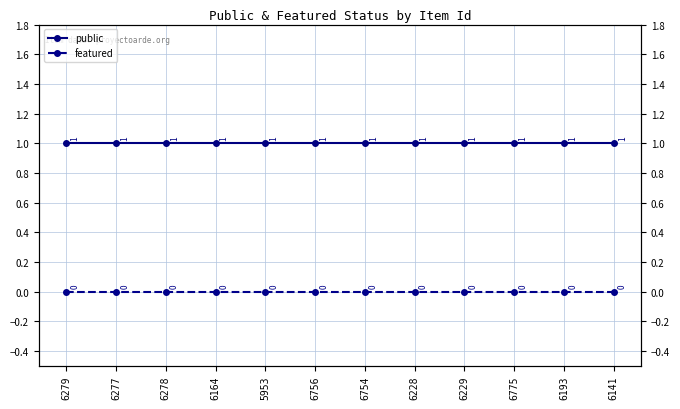

What is the value of the public point at the 6th from the left?

1